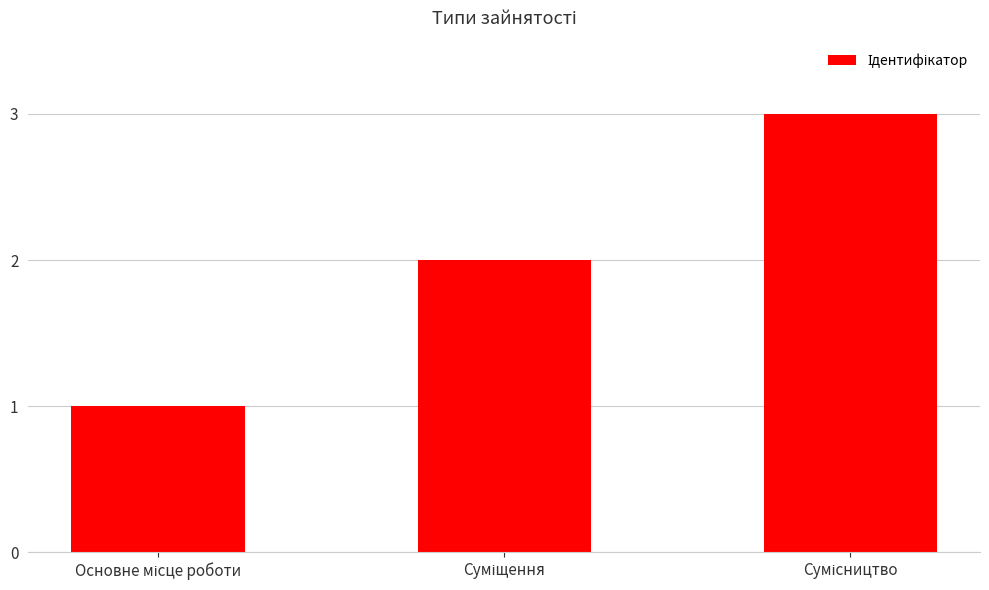

What is the greatest value displayed?

3